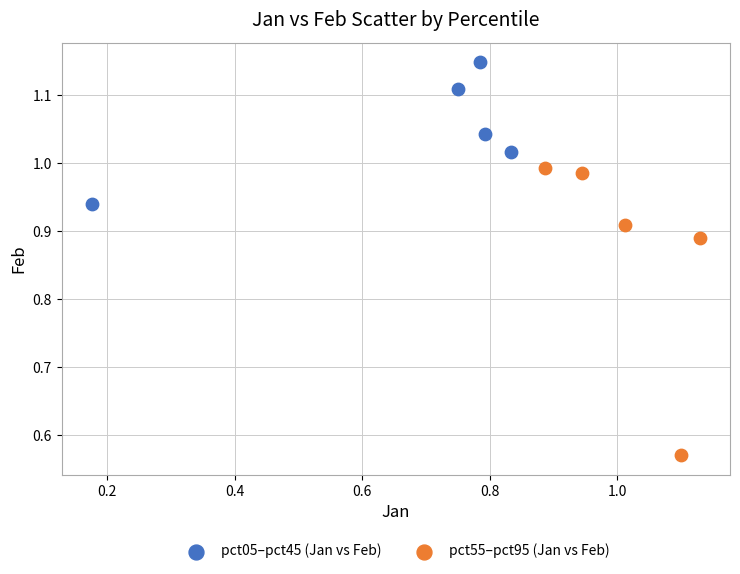

Which series contains the highest Y value?

pct05–pct45 (Jan vs Feb)